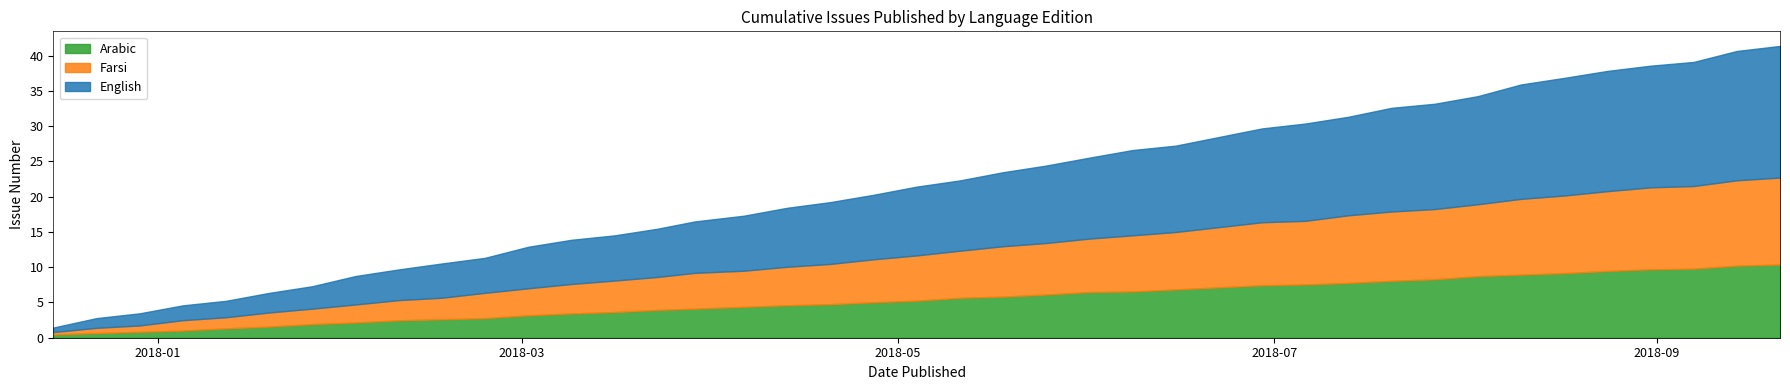

What is the maximum value for Arabic?

10.4